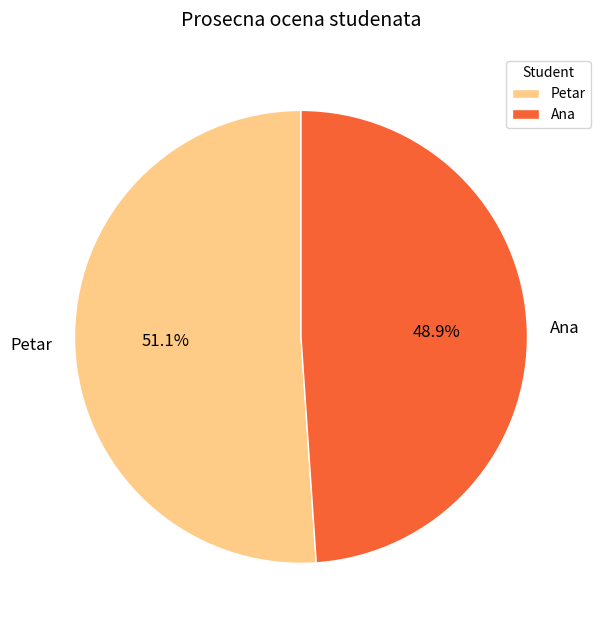

How many slices are in this pie chart?

2